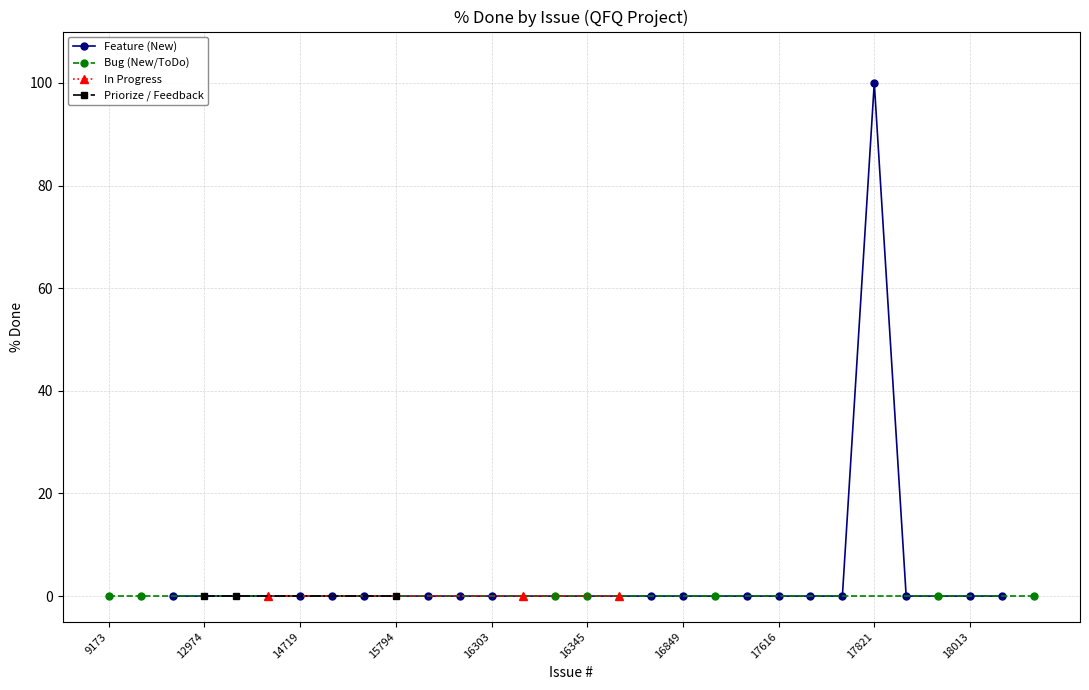

Between 18013 and 17812, which series saw the biggest shift?

Feature